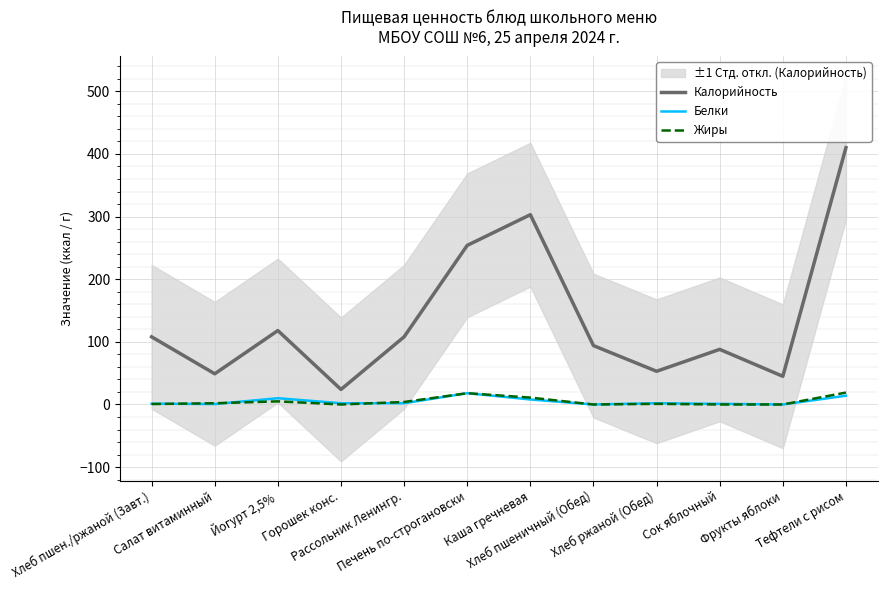

True or false: Калорийность and Жиры intersect in this chart.

False